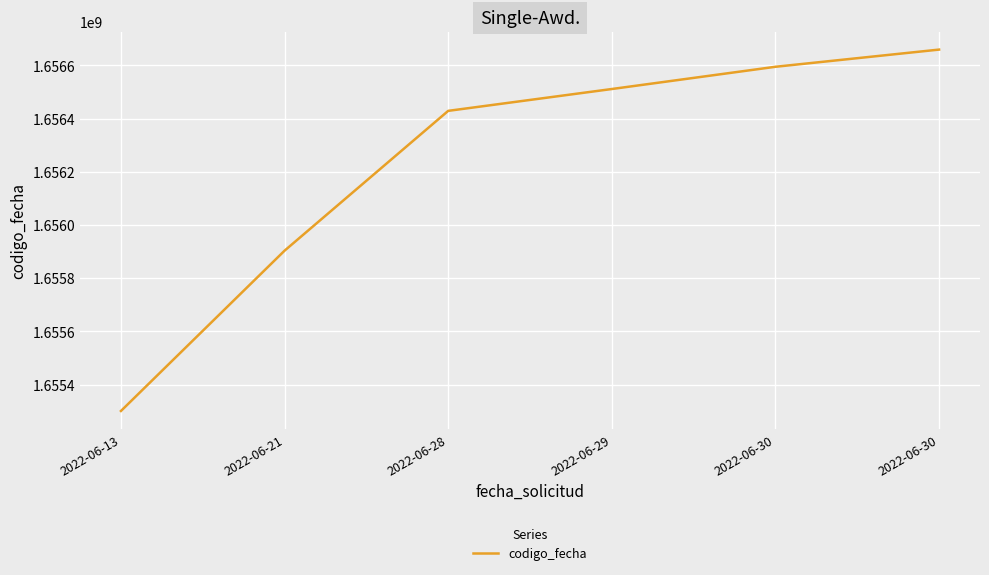

Count the number of data series in this chart.

1